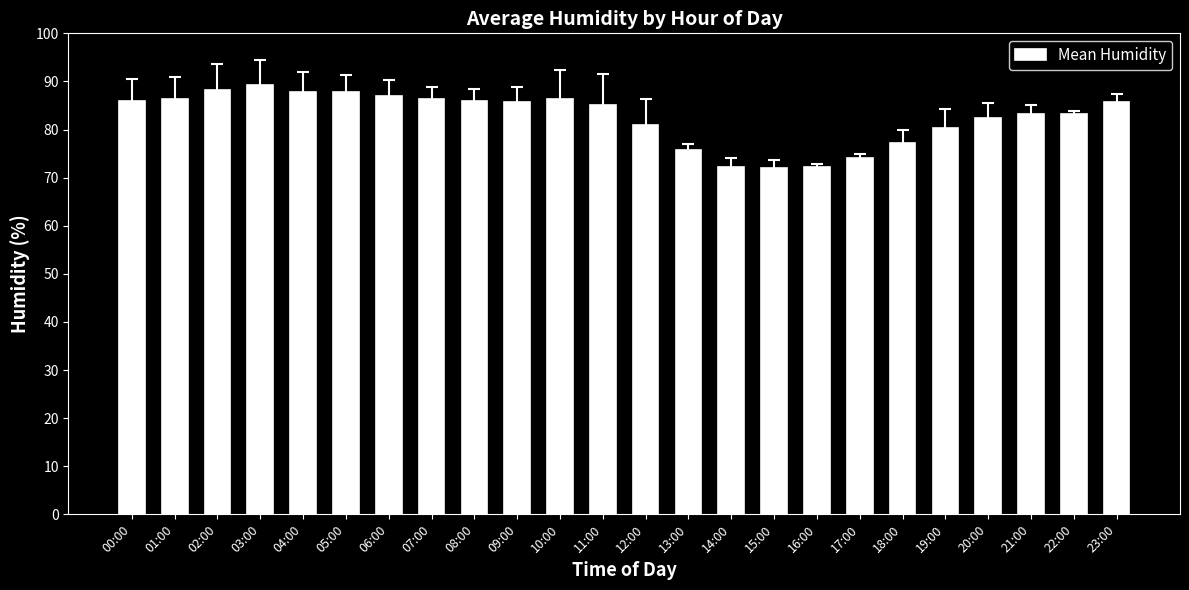

What is the average value?

82.5